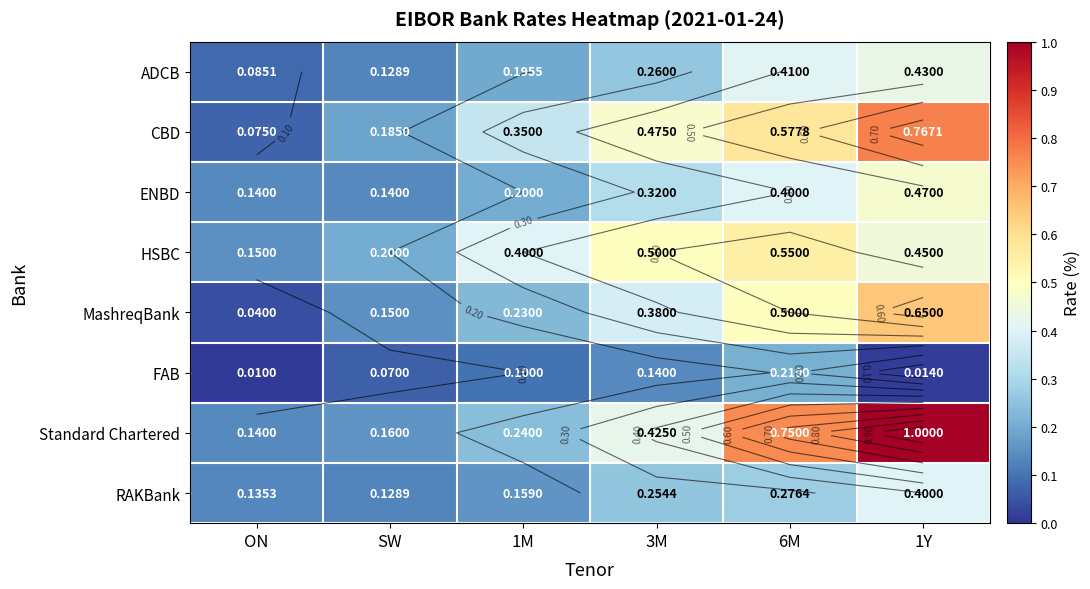

How many series are shown in this chart?

8